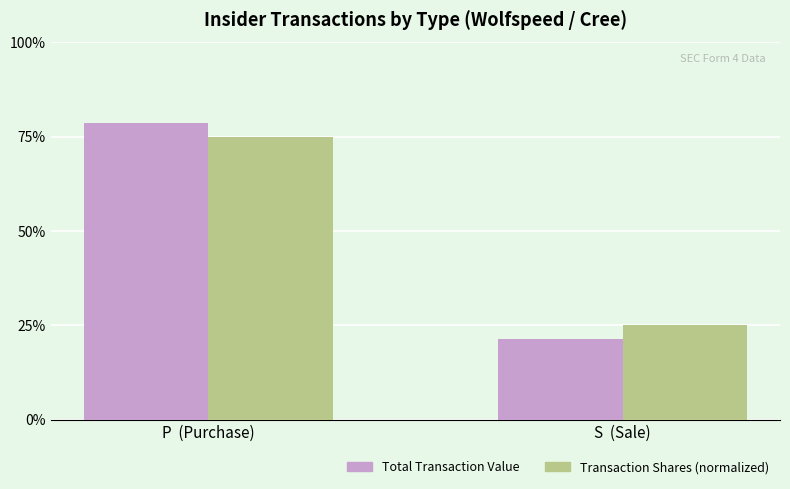

True or false: Total Transaction Value has a value of 21.4 at S  (Sale).

True